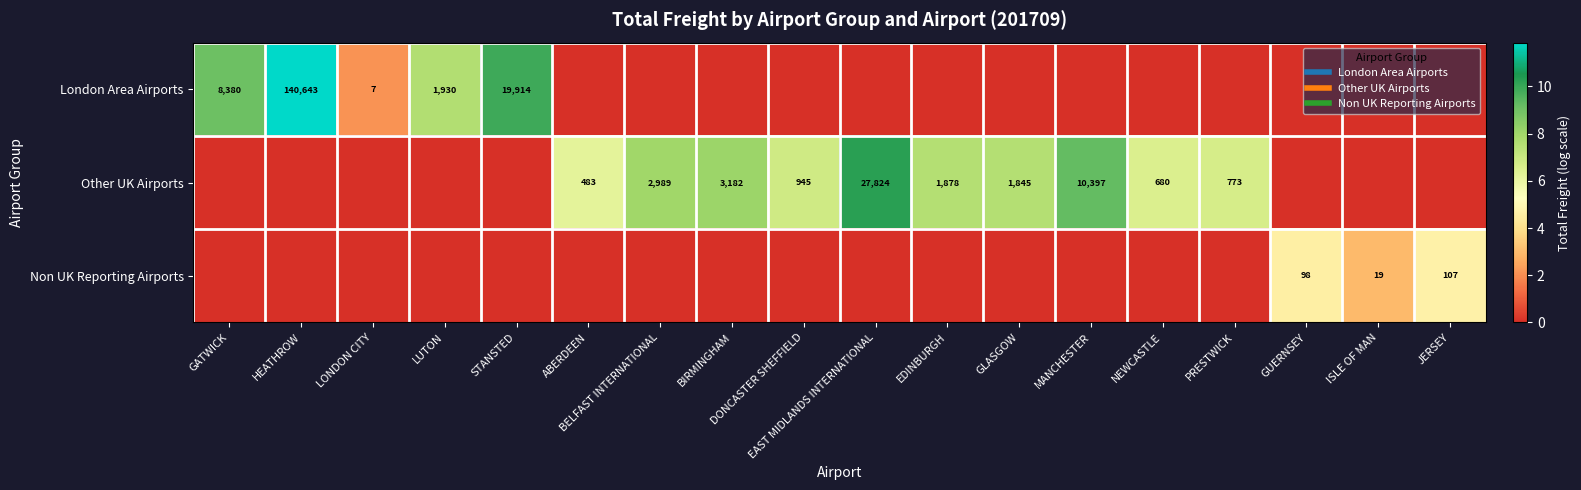

Rank the categories by London Area Airports value from highest to lowest.

HEATHROW, STANSTED, GATWICK, LUTON, LONDON CITY, ABERDEEN, BELFAST INTERNATIONAL, BIRMINGHAM, DONCASTER SHEFFIELD, EAST MIDLANDS INTERNATIONAL, EDINBURGH, GLASGOW, MANCHESTER, NEWCASTLE, PRESTWICK, GUERNSEY, ISLE OF MAN, JERSEY